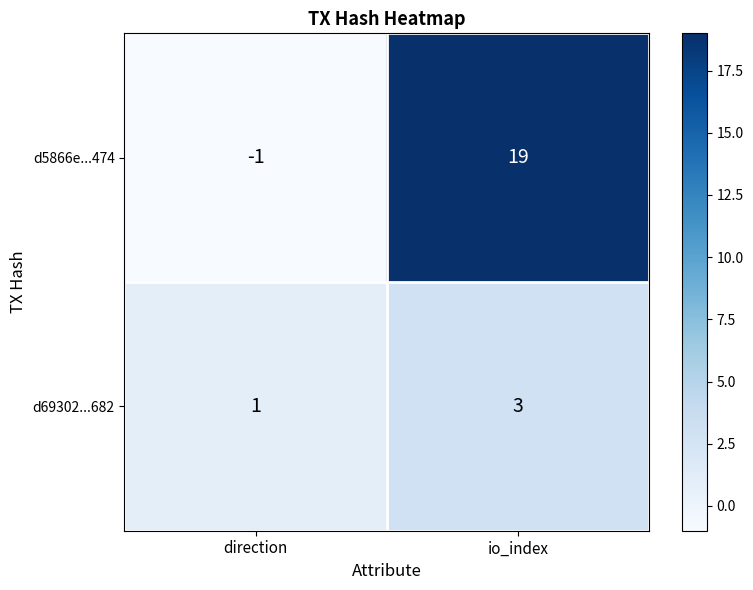

How many values in d5866e...474 are above zero?

1